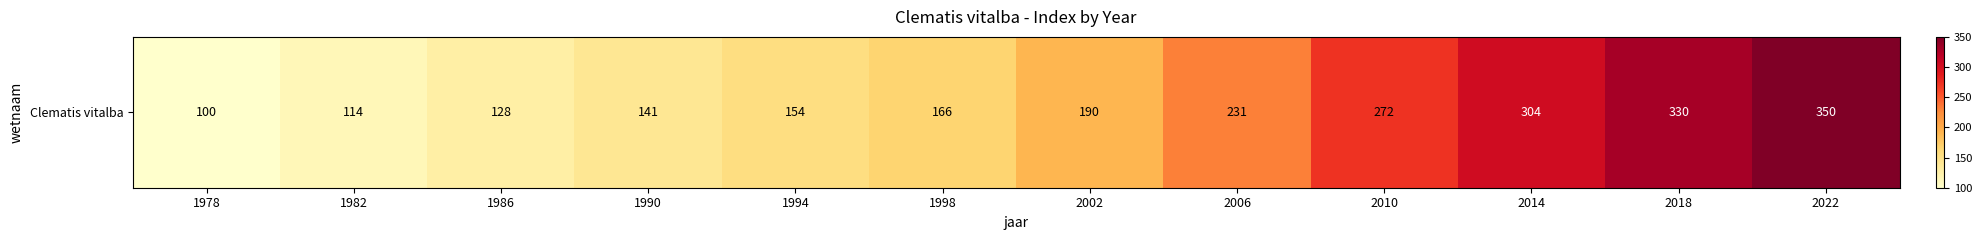

What is the sum of the values at 1994 and 1986?

282